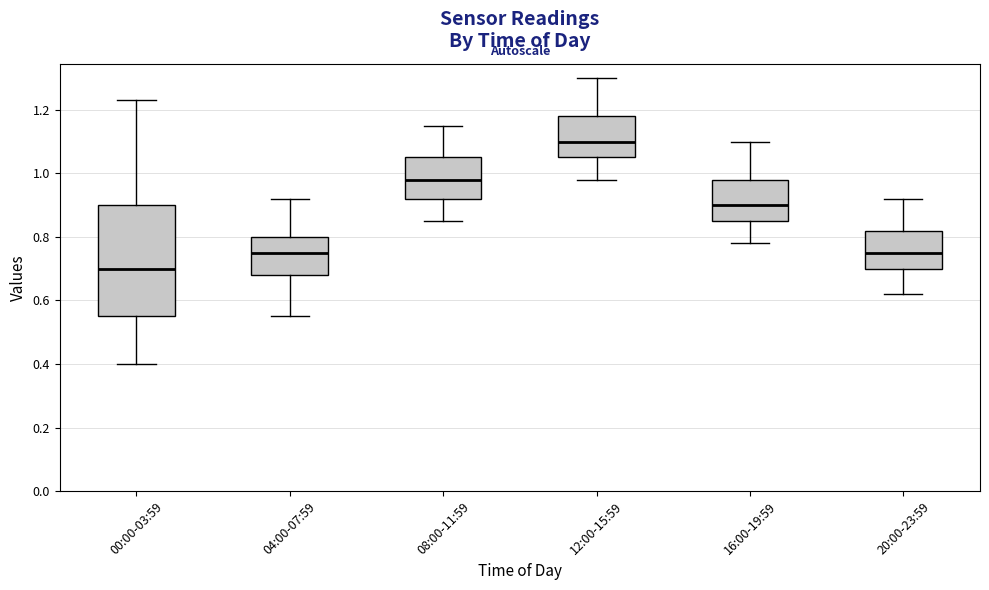

Which box has the lowest median line?

00:00-03:59